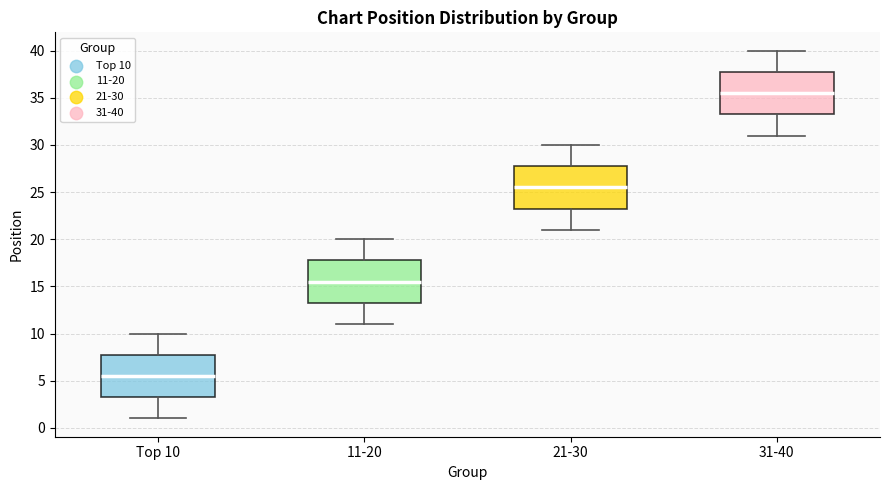

Reading left to right, transcribe this box plot: for each box, give where its median line is, the range the box spans, and where its two whiskers end, as read against the y-axis. The values are not printed on the chart, so give them approximately, as read against the axis.

Top 10: median 5.5, box 3.5 to 8.0, whiskers 1.0 to 10.0
11-20: median 15.5, box 13.5 to 18.0, whiskers 11.0 to 20.0
21-30: median 25.5, box 23.5 to 28.0, whiskers 21.0 to 30.0
31-40: median 35.5, box 33.5 to 38.0, whiskers 31.0 to 40.0